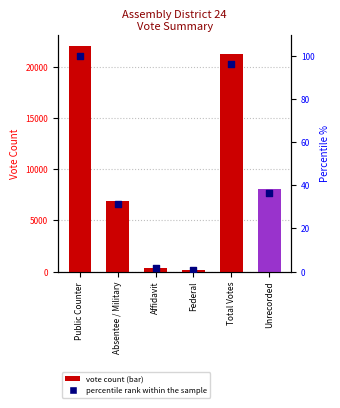

What is the change in value from Absentee / Military to Affidavit?

-29.9